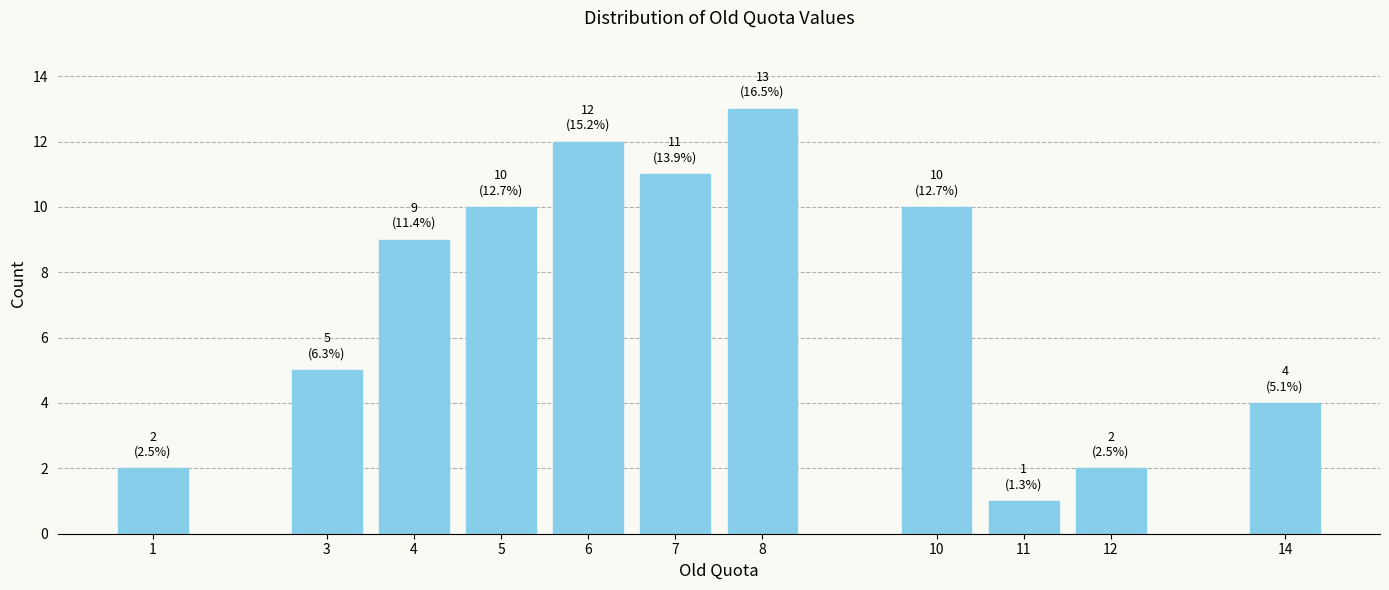

Reading right to left, what are all the values shown in this chart?

4	2	1	10	13	11	12	10	9	5	2